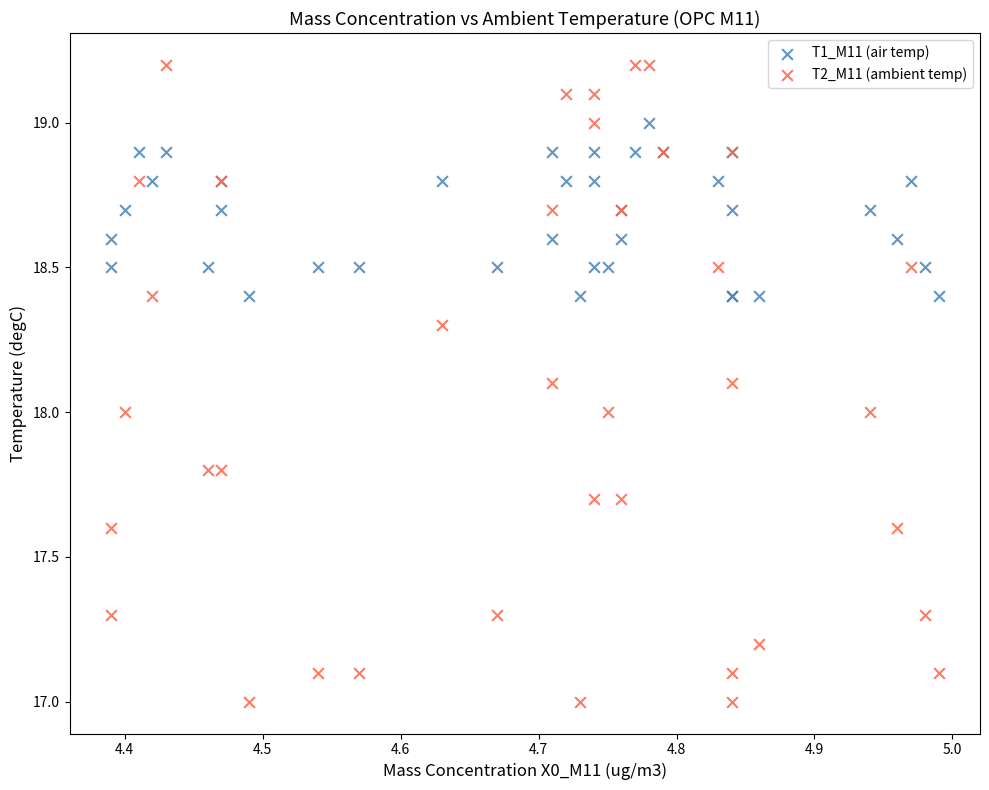

What are all the series names shown in the legend?

T1_M11 (air temp), T2_M11 (ambient temp)